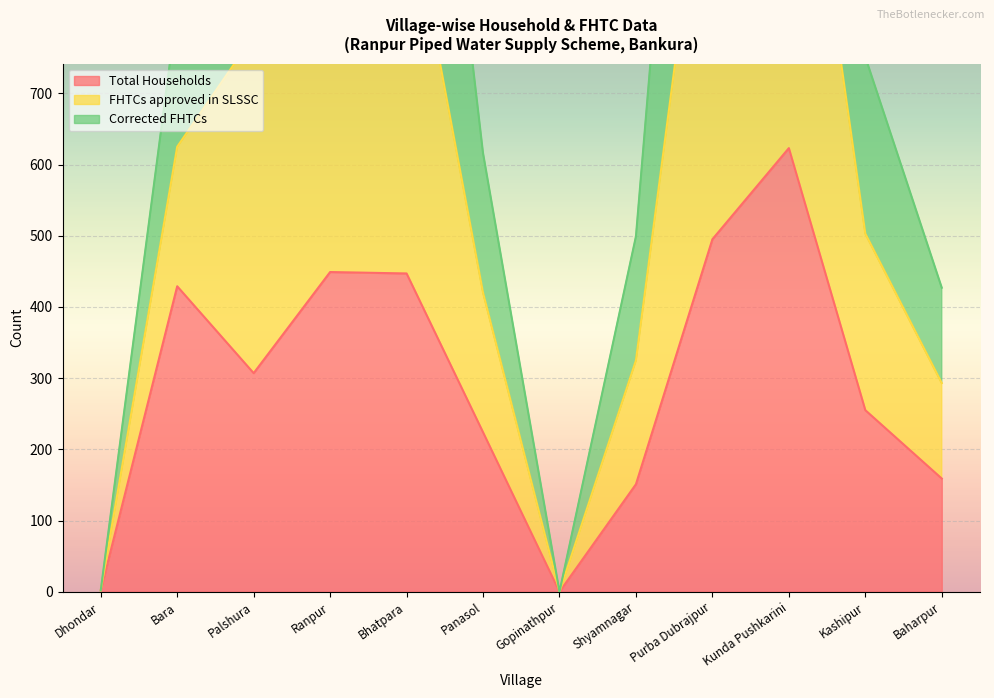

What is the spread (max minus min) of values at Bara?

392